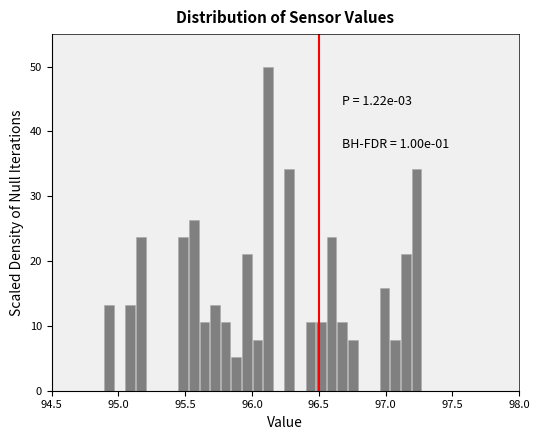

Read against the x-axis, roughly where is the centre of the tallest bar?

96.10